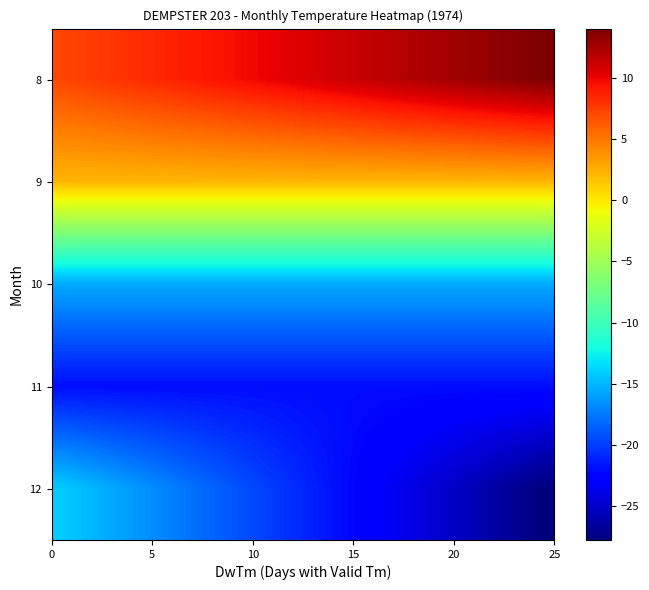

Count the number of categories in the chart.

26